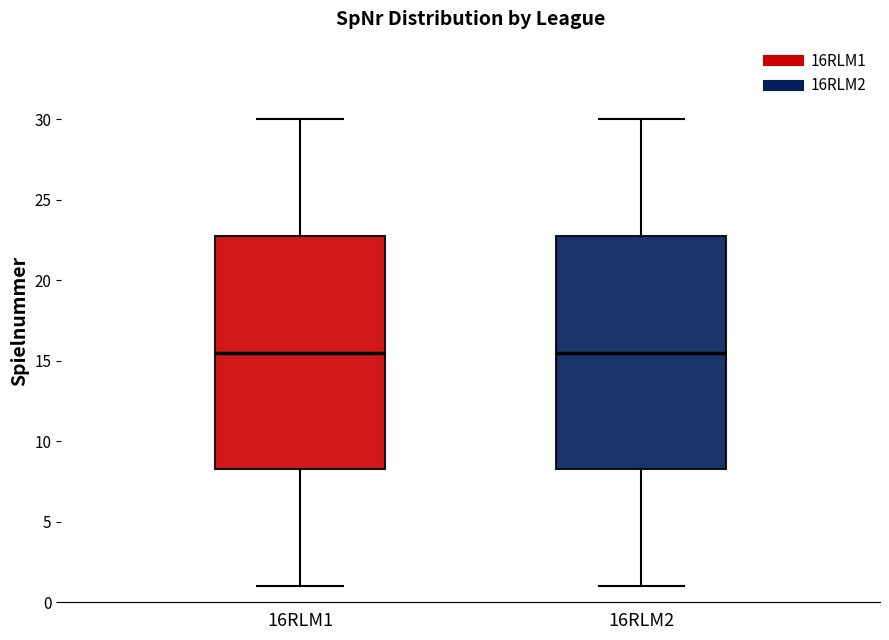

Where does the upper whisker of the box for 16RLM1 end on the y-axis? The values are not printed on the chart, so give them approximately, as read against the axis.

30.0